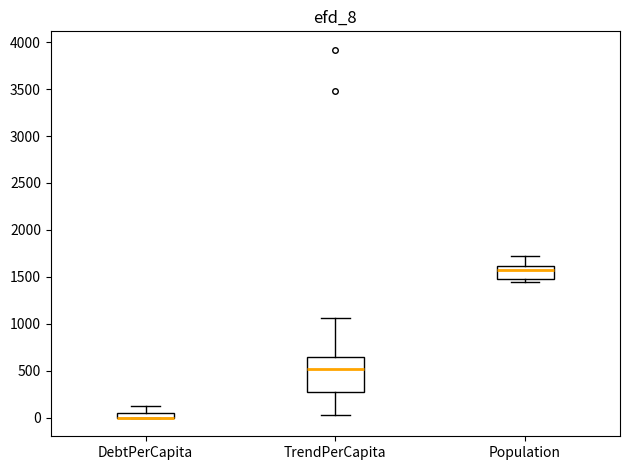

Where does the upper whisker of the box for DebtPerCapita end on the y-axis? The values are not printed on the chart, so give them approximately, as read against the axis.

150